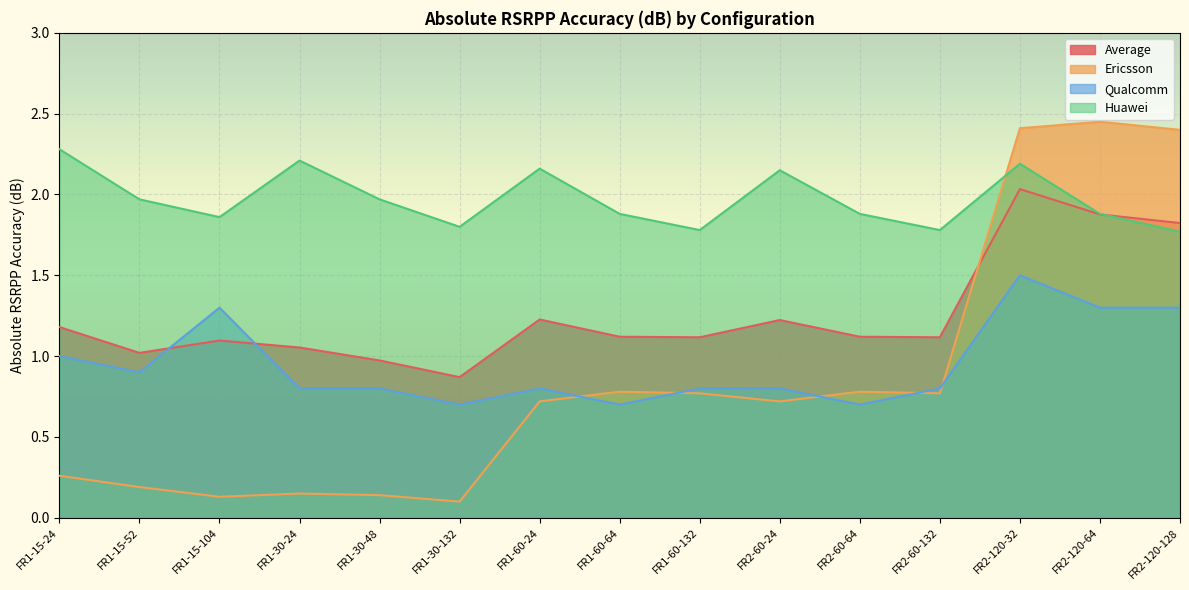

Is it true that Huawei equals 2.2 at FR1-30-24?

True